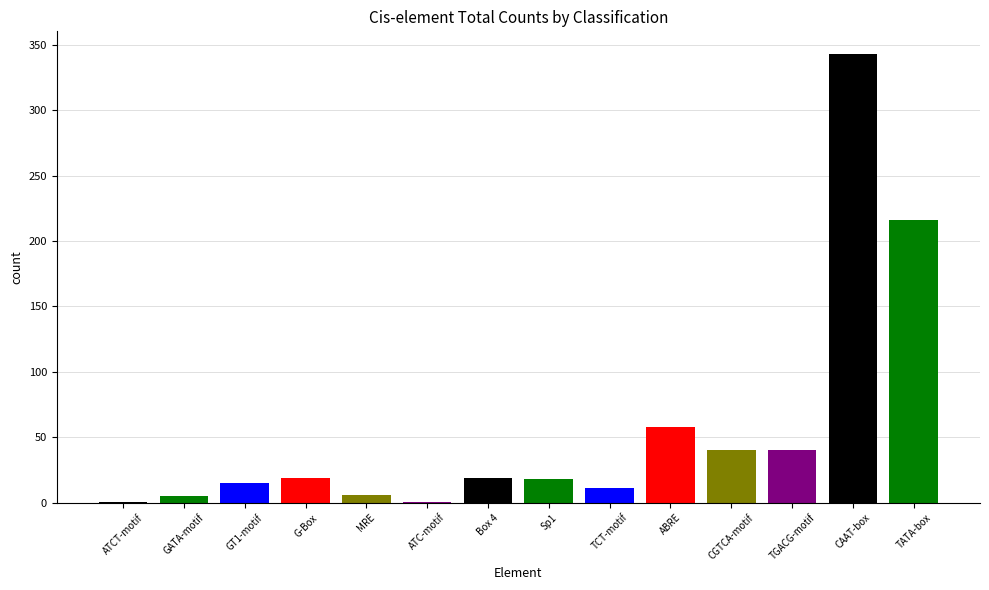

Is it true that the value at TATA-box is 216?

True